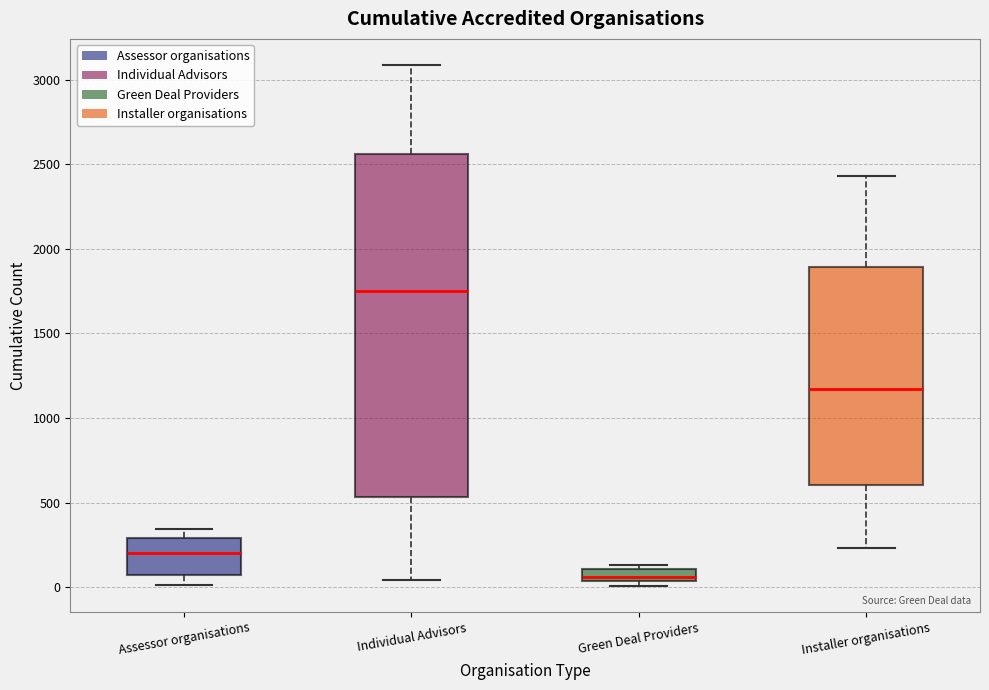

Which box's median line is the lowest?

Green Deal Providers